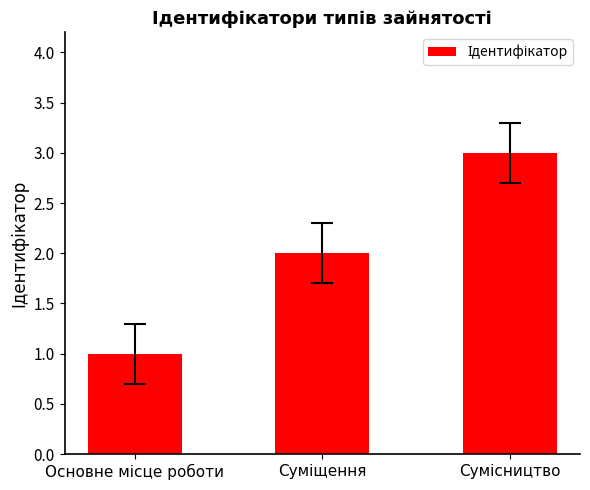

What is the sum of all values?

6